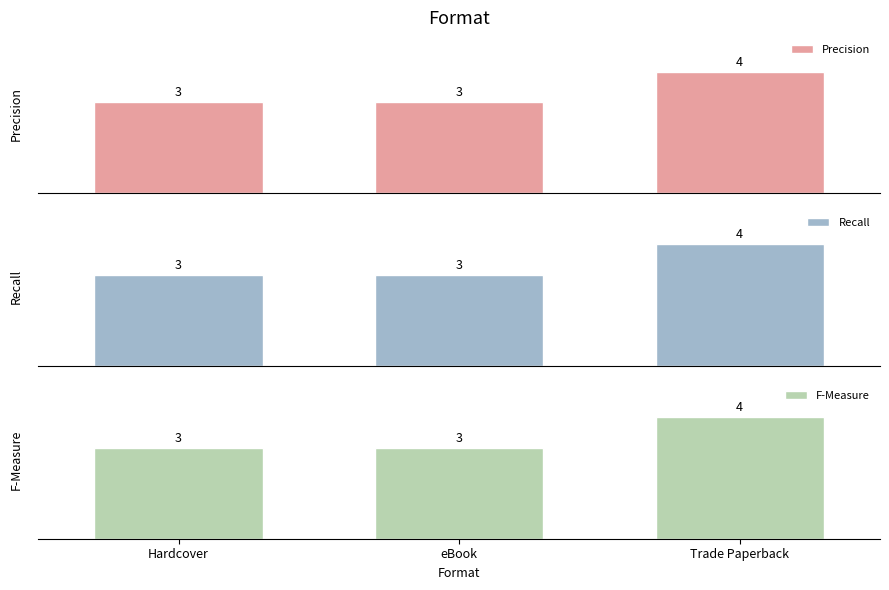

What is the label of the 2nd bar from the right?

eBook